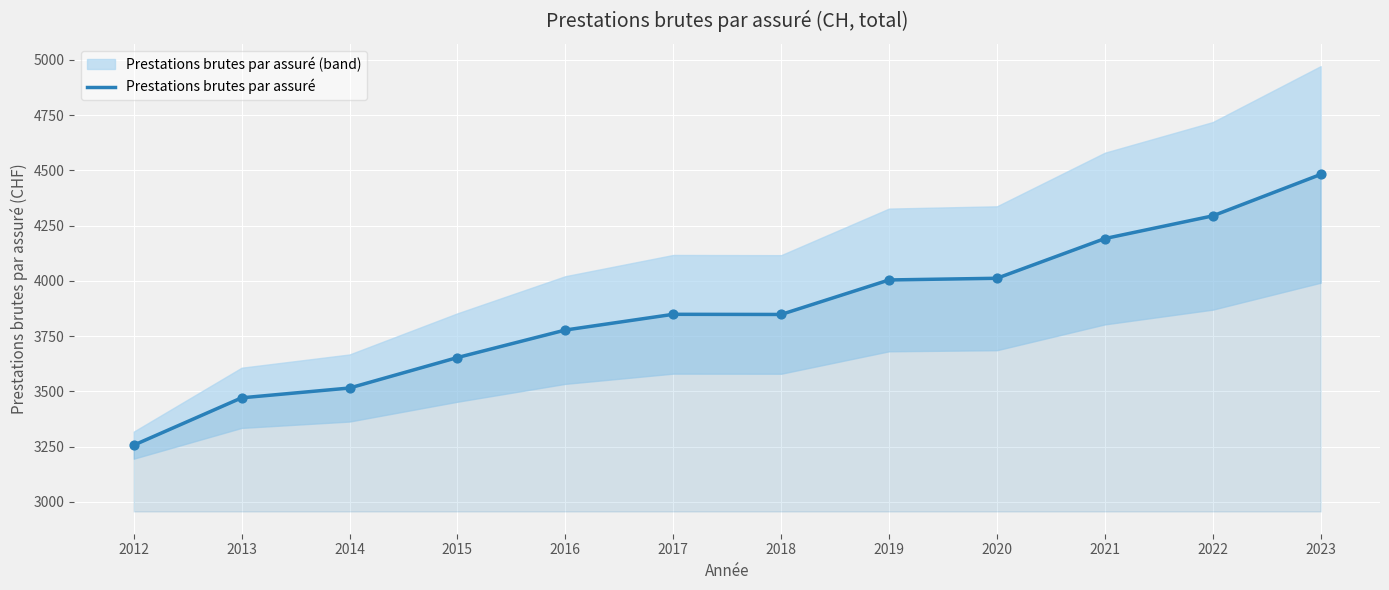

What is the ratio of the value at 2016 to the value at 2015?

1.0